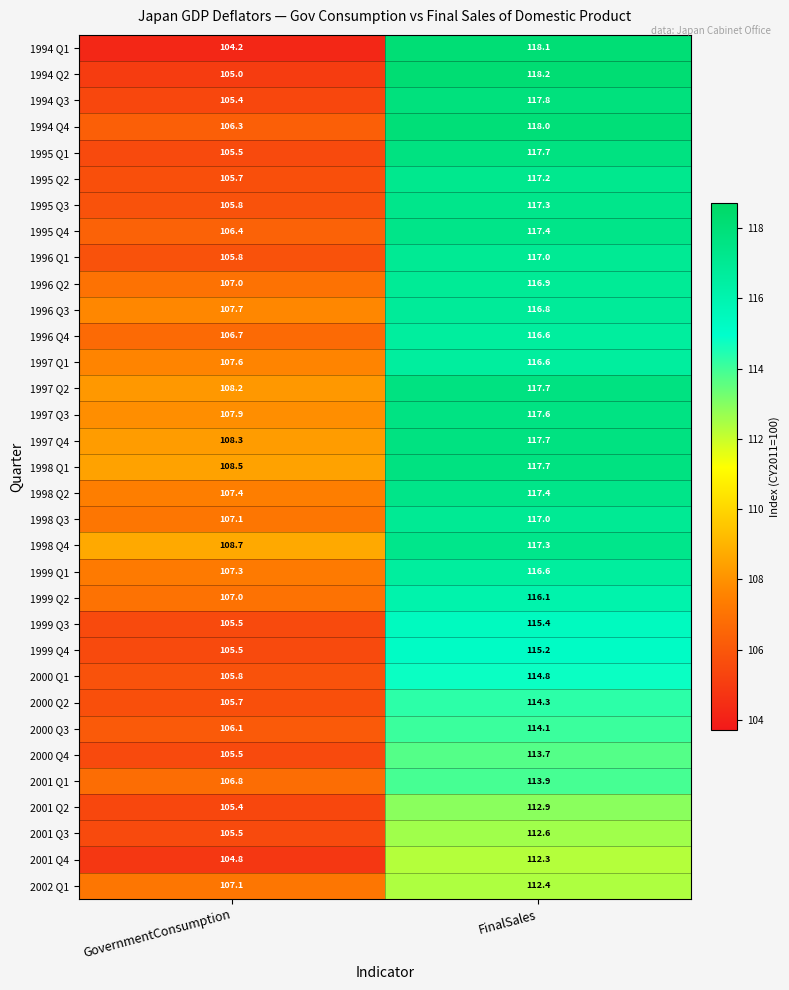

At which label does 1999 Q1 reach its minimum?

GovernmentConsumption